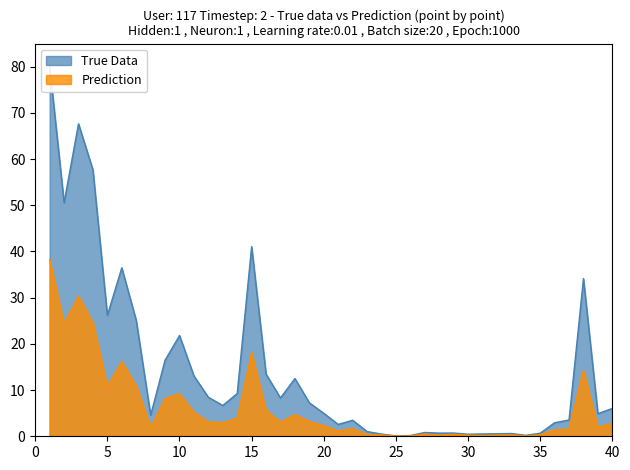

What value does the Prediction series have at 19?

3.2